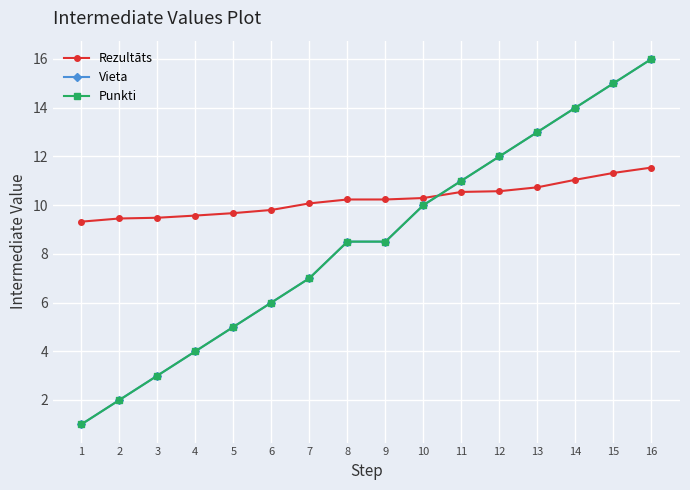

The value of Vieta at 1 is 0.2. True or false?

False